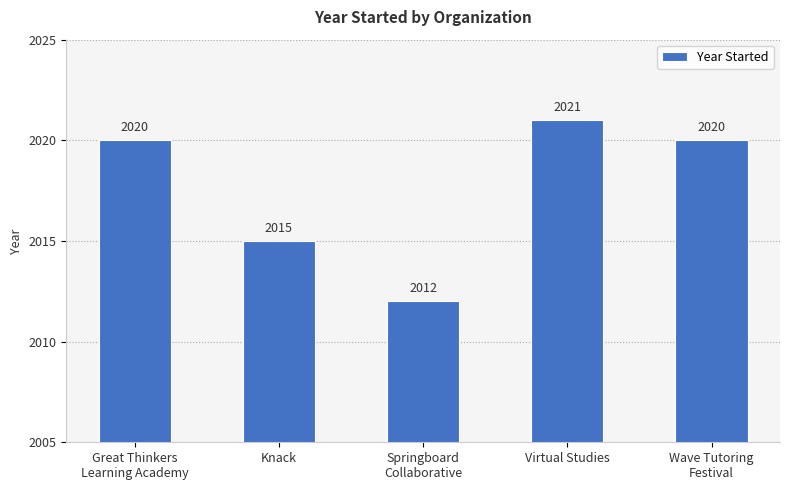

Which has a higher value, Springboard
Collaborative or Virtual Studies?

Virtual Studies